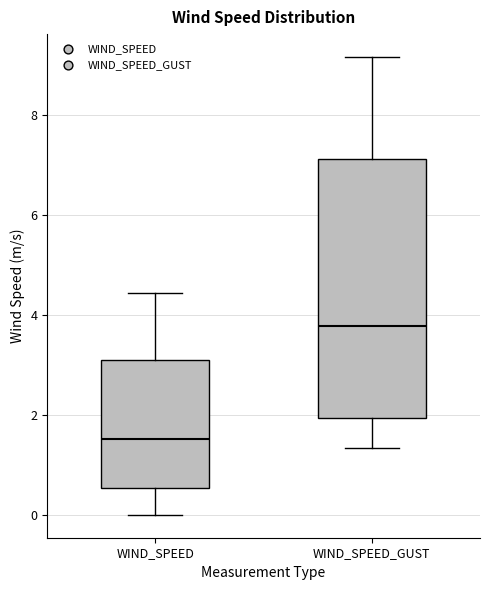

Which box's median line is the lowest?

WIND_SPEED